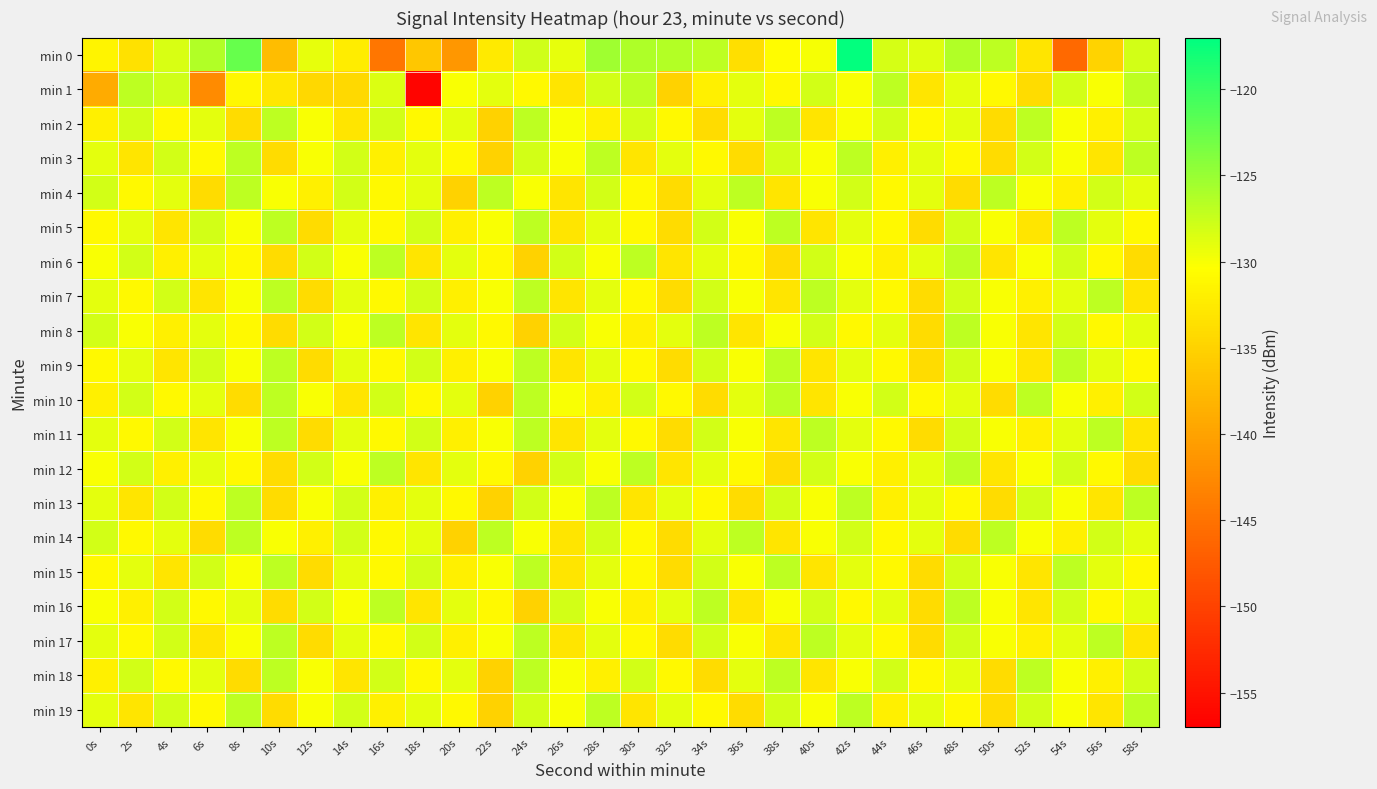

Reading left to right, list all the values displayed in this chart.

min 0: 0s=-131.4	2s=-133.5	4s=-128.3	6s=-126.3	8s=-122.3	10s=-137.2	12s=-129.2	14s=-132.2	16s=-144.6	18s=-136.1	20s=-141.1	22s=-132.6	24s=-127.9	26s=-129.1	28s=-125.4	30s=-126.2	32s=-126.5	34s=-127.0	36s=-133.7	38s=-130.7	40s=-129.8	42s=-117.2	44s=-128.2	46s=-128.6	48s=-126.3	50s=-126.9	52s=-133.1	54s=-146.0	56s=-135.0	58s=-128.0
min 1: 0s=-139.2	2s=-126.9	4s=-127.8	6s=-142.4	8s=-131.1	10s=-132.9	12s=-134.4	14s=-134.2	16s=-128.5	18s=-156.5	20s=-130.0	22s=-129.0	24s=-131.0	26s=-133.0	28s=-128.0	30s=-127.0	32s=-135.0	34s=-132.0	36s=-129.0	38s=-131.0	40s=-128.0	42s=-130.0	44s=-127.0	46s=-133.0	48s=-129.0	50s=-131.0	52s=-134.0	54s=-128.0	56s=-130.0	58s=-127.0
min 2: 0s=-132.0	2s=-128.0	4s=-131.0	6s=-129.0	8s=-134.0	10s=-127.0	12s=-130.0	14s=-133.0	16s=-128.0	18s=-131.0	20s=-129.0	22s=-135.0	24s=-127.0	26s=-130.0	28s=-132.0	30s=-128.0	32s=-131.0	34s=-134.0	36s=-129.0	38s=-127.0	40s=-133.0	42s=-130.0	44s=-128.0	46s=-131.0	48s=-129.0	50s=-134.0	52s=-127.0	54s=-130.0	56s=-132.0	58s=-128.0
min 3: 0s=-129.0	2s=-133.0	4s=-128.0	6s=-131.0	8s=-127.0	10s=-134.0	12s=-130.0	14s=-128.0	16s=-132.0	18s=-129.0	20s=-131.0	22s=-135.0	24s=-128.0	26s=-130.0	28s=-127.0	30s=-133.0	32s=-129.0	34s=-131.0	36s=-134.0	38s=-128.0	40s=-130.0	42s=-127.0	44s=-132.0	46s=-129.0	48s=-131.0	50s=-134.0	52s=-128.0	54s=-130.0	56s=-133.0	58s=-127.0
min 4: 0s=-128.0	2s=-131.0	4s=-129.0	6s=-134.0	8s=-127.0	10s=-130.0	12s=-132.0	14s=-128.0	16s=-131.0	18s=-129.0	20s=-135.0	22s=-127.0	24s=-130.0	26s=-133.0	28s=-128.0	30s=-131.0	32s=-134.0	34s=-129.0	36s=-127.0	38s=-133.0	40s=-130.0	42s=-128.0	44s=-131.0	46s=-129.0	48s=-134.0	50s=-127.0	52s=-130.0	54s=-132.0	56s=-128.0	58s=-129.0
min 5: 0s=-131.0	2s=-129.0	4s=-133.0	6s=-128.0	8s=-130.0	10s=-127.0	12s=-134.0	14s=-129.0	16s=-131.0	18s=-128.0	20s=-132.0	22s=-130.0	24s=-127.0	26s=-133.0	28s=-129.0	30s=-131.0	32s=-134.0	34s=-128.0	36s=-130.0	38s=-127.0	40s=-133.0	42s=-129.0	44s=-131.0	46s=-134.0	48s=-128.0	50s=-130.0	52s=-133.0	54s=-127.0	56s=-129.0	58s=-131.0
min 6: 0s=-130.0	2s=-128.0	4s=-132.0	6s=-129.0	8s=-131.0	10s=-134.0	12s=-128.0	14s=-130.0	16s=-127.0	18s=-133.0	20s=-129.0	22s=-131.0	24s=-135.0	26s=-128.0	28s=-130.0	30s=-127.0	32s=-133.0	34s=-129.0	36s=-131.0	38s=-134.0	40s=-128.0	42s=-130.0	44s=-132.0	46s=-129.0	48s=-127.0	50s=-133.0	52s=-130.0	54s=-128.0	56s=-131.0	58s=-134.0
min 7: 0s=-129.0	2s=-131.0	4s=-128.0	6s=-133.0	8s=-130.0	10s=-127.0	12s=-134.0	14s=-129.0	16s=-131.0	18s=-128.0	20s=-132.0	22s=-130.0	24s=-127.0	26s=-133.0	28s=-129.0	30s=-131.0	32s=-134.0	34s=-128.0	36s=-130.0	38s=-133.0	40s=-127.0	42s=-129.0	44s=-131.0	46s=-134.0	48s=-128.0	50s=-130.0	52s=-132.0	54s=-129.0	56s=-127.0	58s=-133.0
min 8: 0s=-128.0	2s=-130.0	4s=-132.0	6s=-129.0	8s=-131.0	10s=-134.0	12s=-128.0	14s=-130.0	16s=-127.0	18s=-133.0	20s=-129.0	22s=-131.0	24s=-135.0	26s=-128.0	28s=-130.0	30s=-132.0	32s=-129.0	34s=-127.0	36s=-133.0	38s=-130.0	40s=-128.0	42s=-131.0	44s=-129.0	46s=-134.0	48s=-127.0	50s=-130.0	52s=-133.0	54s=-128.0	56s=-131.0	58s=-129.0
min 9: 0s=-131.0	2s=-129.0	4s=-133.0	6s=-128.0	8s=-130.0	10s=-127.0	12s=-134.0	14s=-129.0	16s=-131.0	18s=-128.0	20s=-132.0	22s=-130.0	24s=-127.0	26s=-133.0	28s=-129.0	30s=-131.0	32s=-134.0	34s=-128.0	36s=-130.0	38s=-127.0	40s=-133.0	42s=-129.0	44s=-131.0	46s=-134.0	48s=-128.0	50s=-130.0	52s=-133.0	54s=-127.0	56s=-129.0	58s=-131.0
min 10: 0s=-132.0	2s=-128.0	4s=-131.0	6s=-129.0	8s=-134.0	10s=-127.0	12s=-130.0	14s=-133.0	16s=-128.0	18s=-131.0	20s=-129.0	22s=-135.0	24s=-127.0	26s=-130.0	28s=-132.0	30s=-128.0	32s=-131.0	34s=-134.0	36s=-129.0	38s=-127.0	40s=-133.0	42s=-130.0	44s=-128.0	46s=-131.0	48s=-129.0	50s=-134.0	52s=-127.0	54s=-130.0	56s=-132.0	58s=-128.0
min 11: 0s=-129.0	2s=-131.0	4s=-128.0	6s=-133.0	8s=-130.0	10s=-127.0	12s=-134.0	14s=-129.0	16s=-131.0	18s=-128.0	20s=-132.0	22s=-130.0	24s=-127.0	26s=-133.0	28s=-129.0	30s=-131.0	32s=-134.0	34s=-128.0	36s=-130.0	38s=-133.0	40s=-127.0	42s=-129.0	44s=-131.0	46s=-134.0	48s=-128.0	50s=-130.0	52s=-132.0	54s=-129.0	56s=-127.0	58s=-133.0
min 12: 0s=-130.0	2s=-128.0	4s=-132.0	6s=-129.0	8s=-131.0	10s=-134.0	12s=-128.0	14s=-130.0	16s=-127.0	18s=-133.0	20s=-129.0	22s=-131.0	24s=-135.0	26s=-128.0	28s=-130.0	30s=-127.0	32s=-133.0	34s=-129.0	36s=-131.0	38s=-134.0	40s=-128.0	42s=-130.0	44s=-132.0	46s=-129.0	48s=-127.0	50s=-133.0	52s=-130.0	54s=-128.0	56s=-131.0	58s=-134.0
min 13: 0s=-129.0	2s=-133.0	4s=-128.0	6s=-131.0	8s=-127.0	10s=-134.0	12s=-130.0	14s=-128.0	16s=-132.0	18s=-129.0	20s=-131.0	22s=-135.0	24s=-128.0	26s=-130.0	28s=-127.0	30s=-133.0	32s=-129.0	34s=-131.0	36s=-134.0	38s=-128.0	40s=-130.0	42s=-127.0	44s=-132.0	46s=-129.0	48s=-131.0	50s=-134.0	52s=-128.0	54s=-130.0	56s=-133.0	58s=-127.0
min 14: 0s=-128.0	2s=-131.0	4s=-129.0	6s=-134.0	8s=-127.0	10s=-130.0	12s=-132.0	14s=-128.0	16s=-131.0	18s=-129.0	20s=-135.0	22s=-127.0	24s=-130.0	26s=-133.0	28s=-128.0	30s=-131.0	32s=-134.0	34s=-129.0	36s=-127.0	38s=-133.0	40s=-130.0	42s=-128.0	44s=-131.0	46s=-129.0	48s=-134.0	50s=-127.0	52s=-130.0	54s=-132.0	56s=-128.0	58s=-129.0
min 15: 0s=-131.0	2s=-129.0	4s=-133.0	6s=-128.0	8s=-130.0	10s=-127.0	12s=-134.0	14s=-129.0	16s=-131.0	18s=-128.0	20s=-132.0	22s=-130.0	24s=-127.0	26s=-133.0	28s=-129.0	30s=-131.0	32s=-134.0	34s=-128.0	36s=-130.0	38s=-127.0	40s=-133.0	42s=-129.0	44s=-131.0	46s=-134.0	48s=-128.0	50s=-130.0	52s=-133.0	54s=-127.0	56s=-129.0	58s=-131.0
min 16: 0s=-130.0	2s=-132.0	4s=-128.0	6s=-131.0	8s=-129.0	10s=-134.0	12s=-128.0	14s=-130.0	16s=-127.0	18s=-133.0	20s=-129.0	22s=-131.0	24s=-135.0	26s=-128.0	28s=-130.0	30s=-132.0	32s=-129.0	34s=-127.0	36s=-133.0	38s=-130.0	40s=-128.0	42s=-131.0	44s=-129.0	46s=-134.0	48s=-127.0	50s=-130.0	52s=-133.0	54s=-128.0	56s=-131.0	58s=-129.0
min 17: 0s=-129.0	2s=-131.0	4s=-128.0	6s=-133.0	8s=-130.0	10s=-127.0	12s=-134.0	14s=-129.0	16s=-131.0	18s=-128.0	20s=-132.0	22s=-130.0	24s=-127.0	26s=-133.0	28s=-129.0	30s=-131.0	32s=-134.0	34s=-128.0	36s=-130.0	38s=-133.0	40s=-127.0	42s=-129.0	44s=-131.0	46s=-134.0	48s=-128.0	50s=-130.0	52s=-132.0	54s=-129.0	56s=-127.0	58s=-133.0
min 18: 0s=-132.0	2s=-128.0	4s=-131.0	6s=-129.0	8s=-134.0	10s=-127.0	12s=-130.0	14s=-133.0	16s=-128.0	18s=-131.0	20s=-129.0	22s=-135.0	24s=-127.0	26s=-130.0	28s=-132.0	30s=-128.0	32s=-131.0	34s=-134.0	36s=-129.0	38s=-127.0	40s=-133.0	42s=-130.0	44s=-128.0	46s=-131.0	48s=-129.0	50s=-134.0	52s=-127.0	54s=-130.0	56s=-132.0	58s=-128.0
min 19: 0s=-129.0	2s=-133.0	4s=-128.0	6s=-131.0	8s=-127.0	10s=-134.0	12s=-130.0	14s=-128.0	16s=-132.0	18s=-129.0	20s=-131.0	22s=-135.0	24s=-128.0	26s=-130.0	28s=-127.0	30s=-133.0	32s=-129.0	34s=-131.0	36s=-134.0	38s=-128.0	40s=-130.0	42s=-127.0	44s=-132.0	46s=-129.0	48s=-131.0	50s=-134.0	52s=-128.0	54s=-130.0	56s=-133.0	58s=-127.0